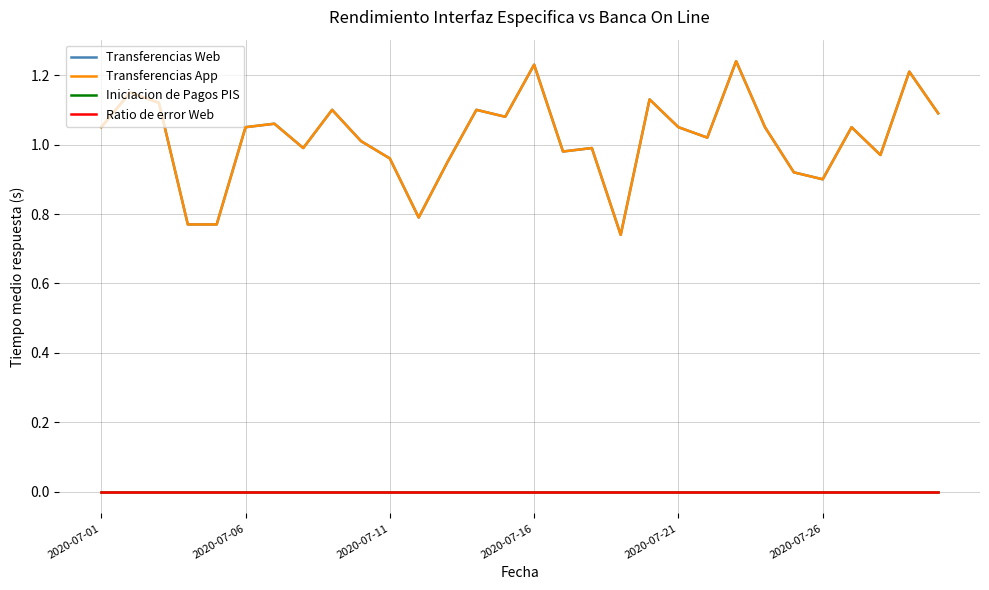

At which label is Iniciacion de Pagos PIS closest to 0?

2020-07-01